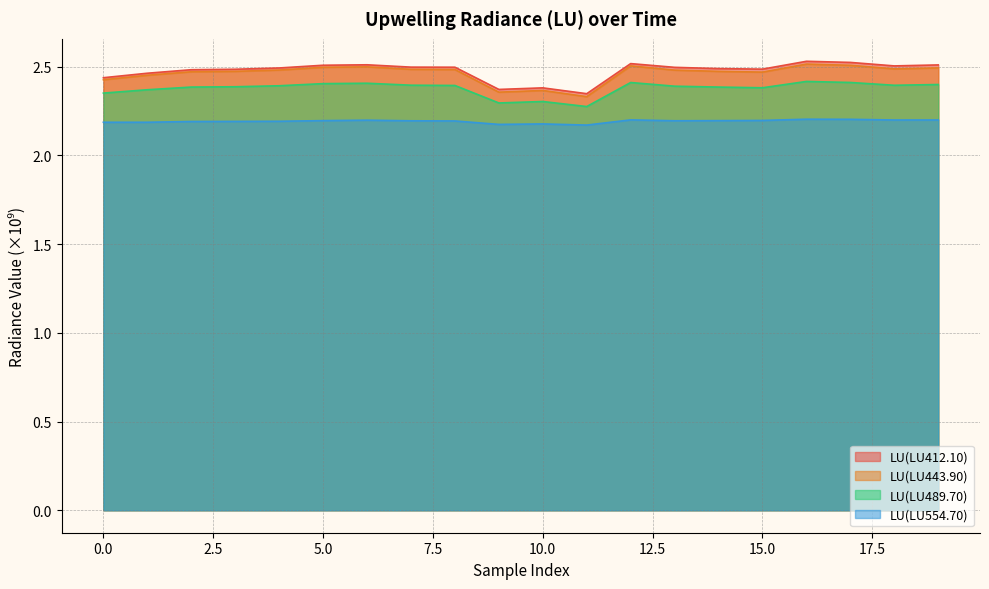

At which label is LU(LU412.10) closest to 2?

11